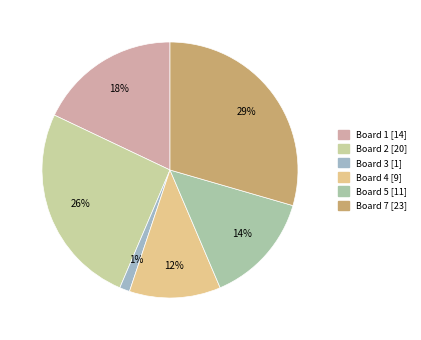

Count the number of slices in the pie.

6